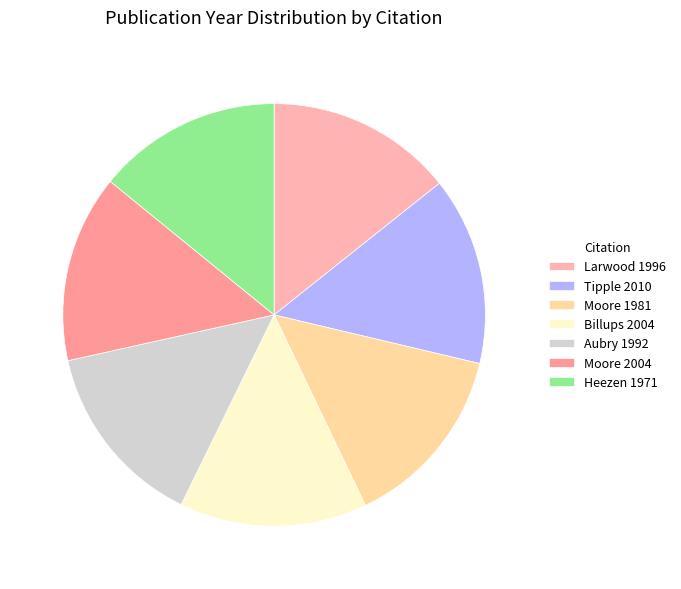

To the nearest percent, what is the average slice percentage?

14%